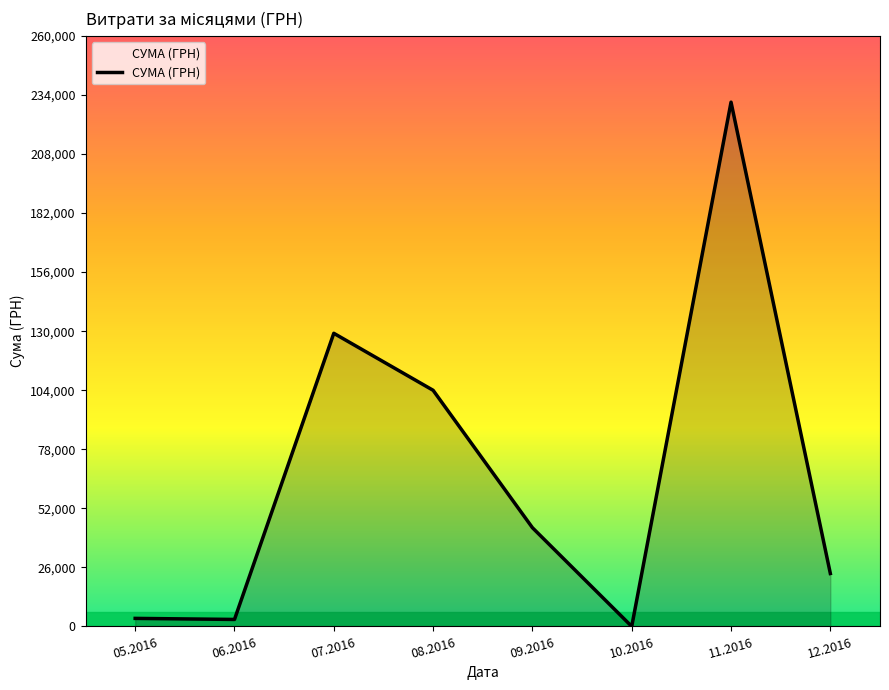

At which category does the chart reach its minimum across all series?

10.2016